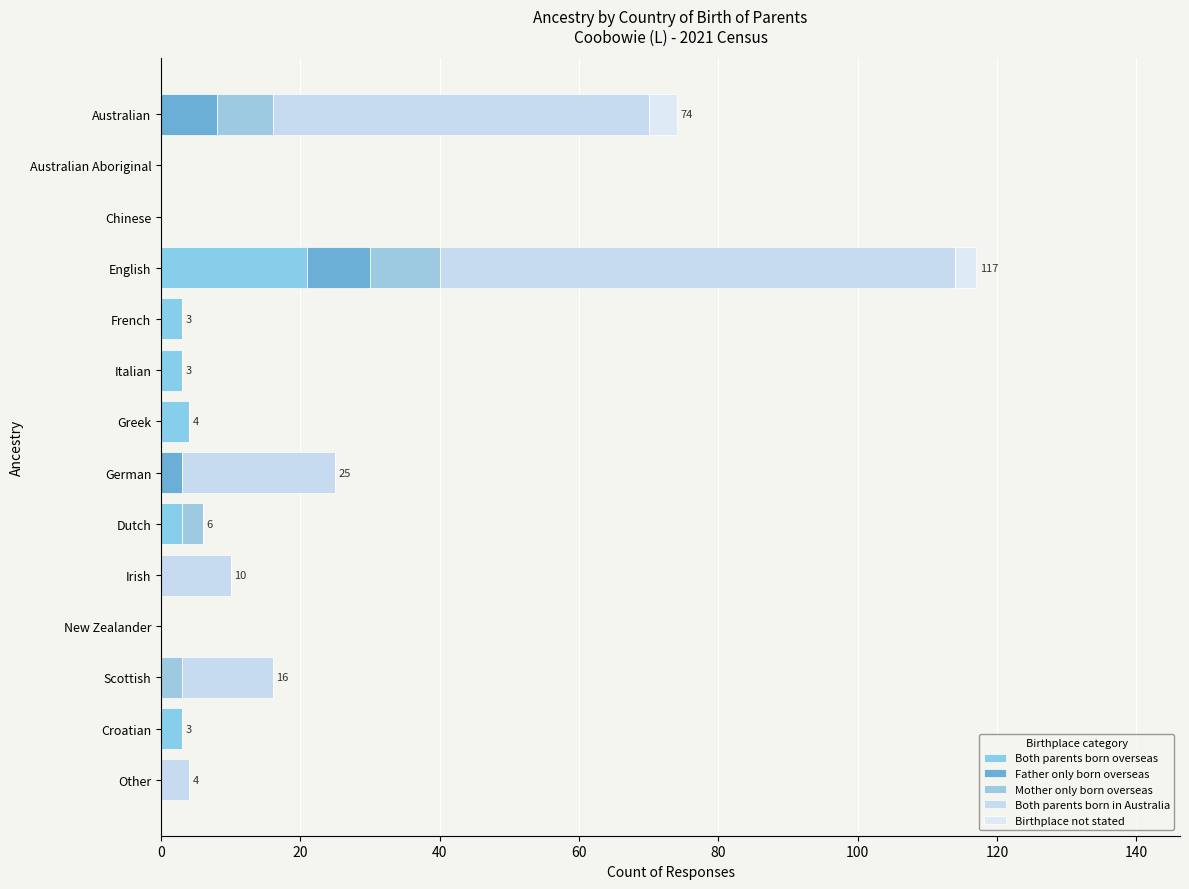

How many data points does each series have?

14